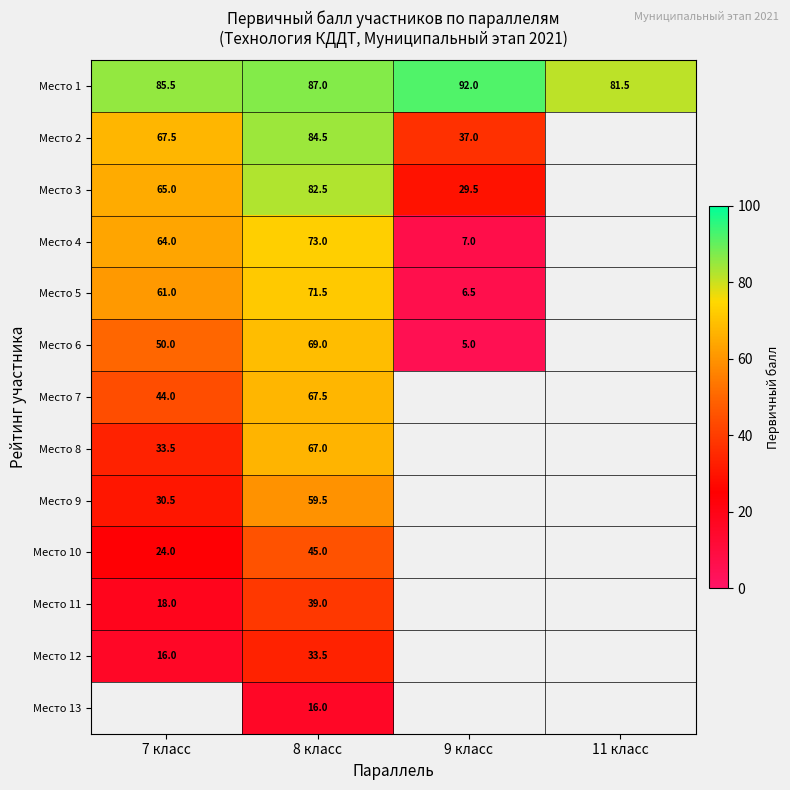

Which has a higher value, 11 класс or 7 класс?

7 класс